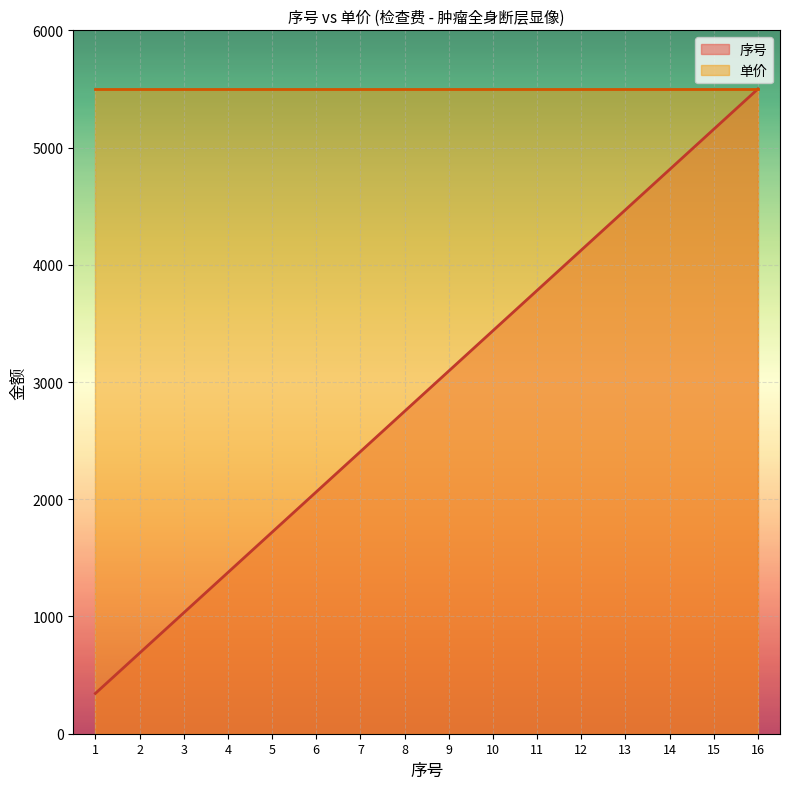

How many lines are shown in the chart?

2